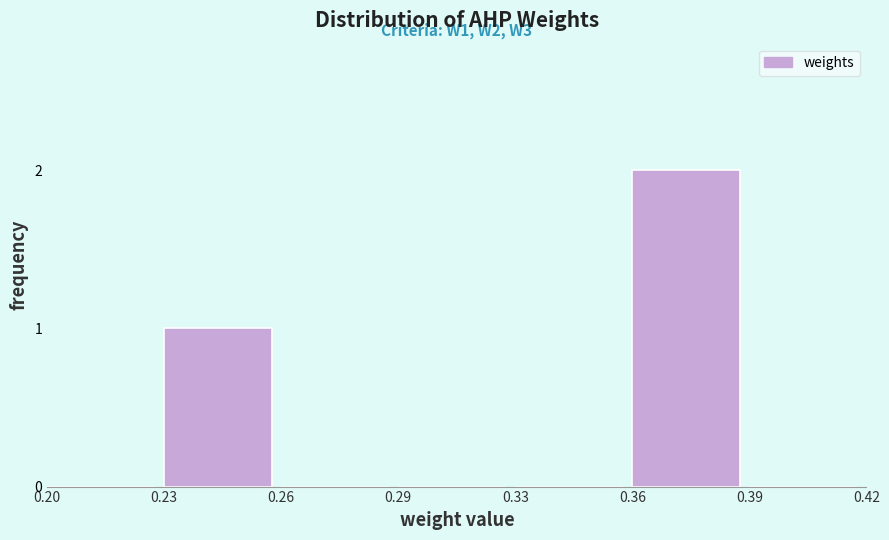

Reading right to left, extract all data points from this chart.

0.39=0	0.36=2	0.33=0	0.29=0	0.26=0	0.23=1	0.20=0